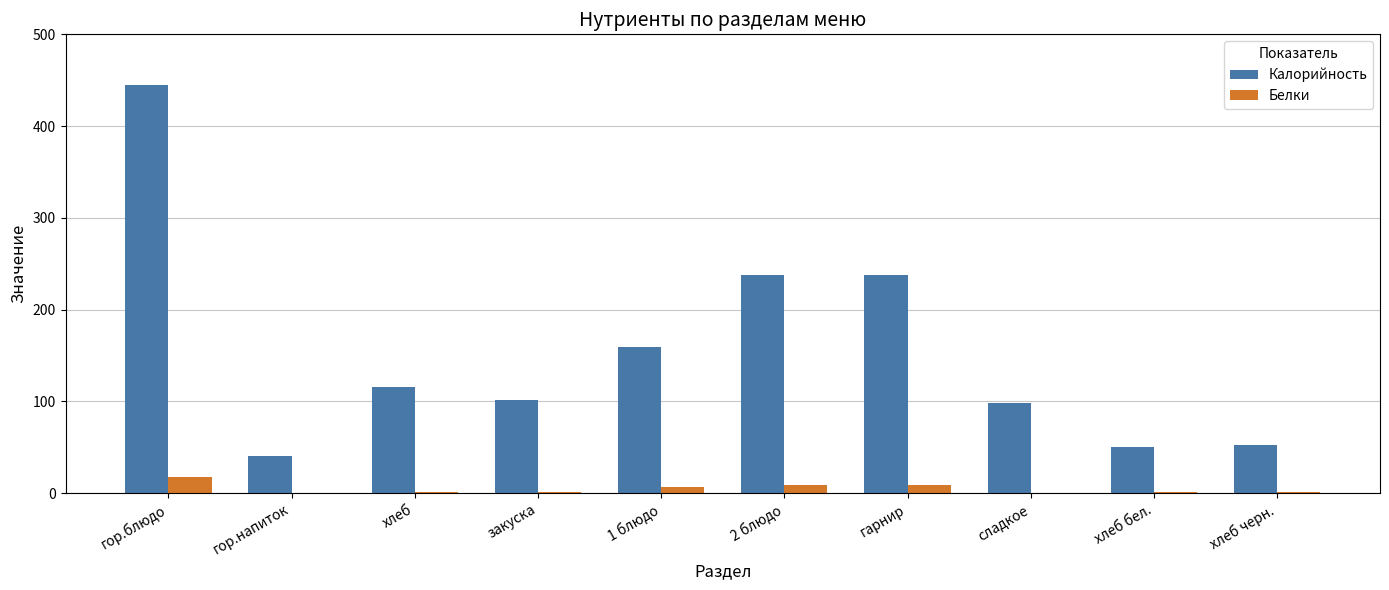

Which series has the largest range (max minus min)?

Калорийность